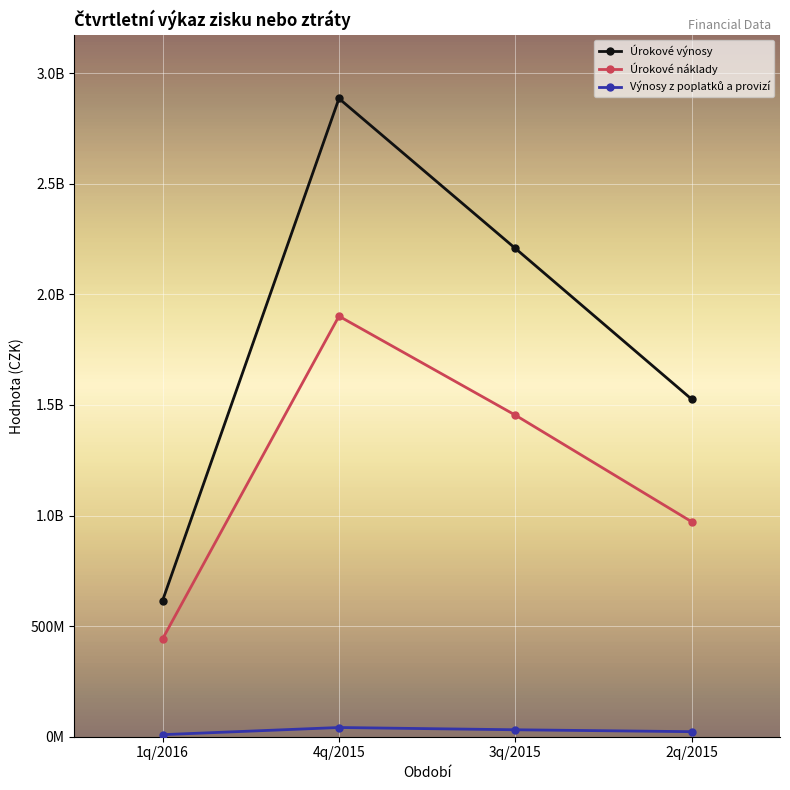

Where does the Výnosy z poplatků a provizí series first go above 31449353?

4q/2015